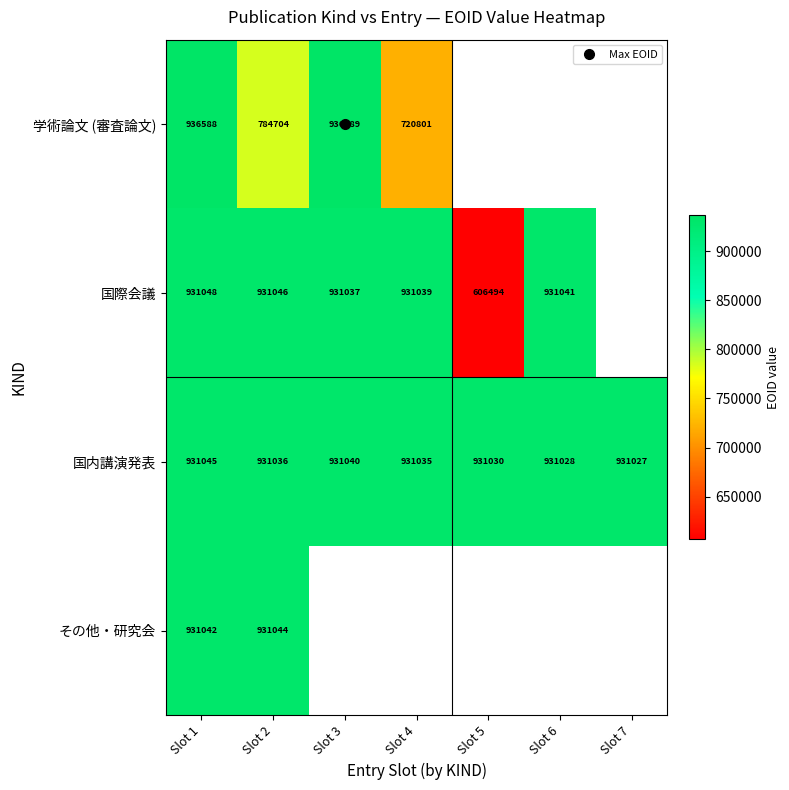

How many series are shown in this chart?

4